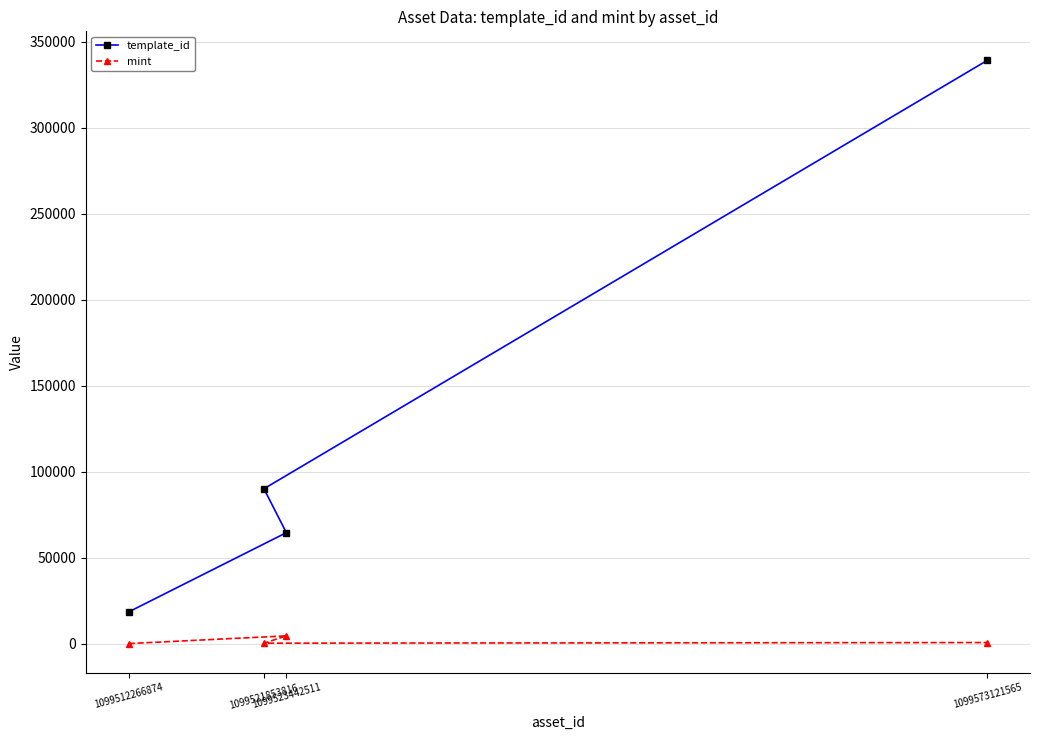

What position from the left is 1099573121565?

4